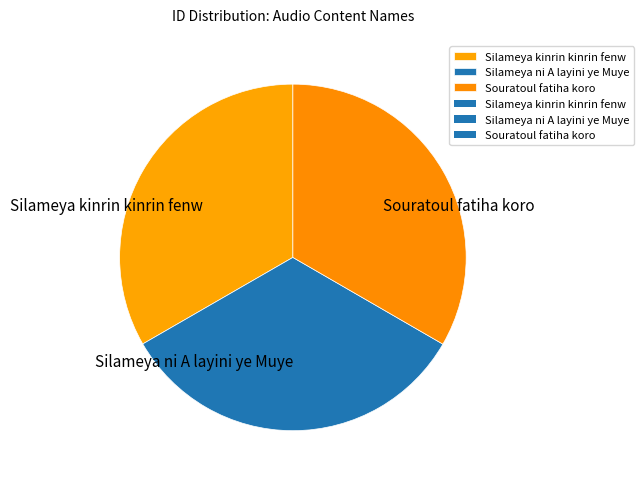

Does Silameya kinrin kinrin fenw account for over 50% of the chart?

No